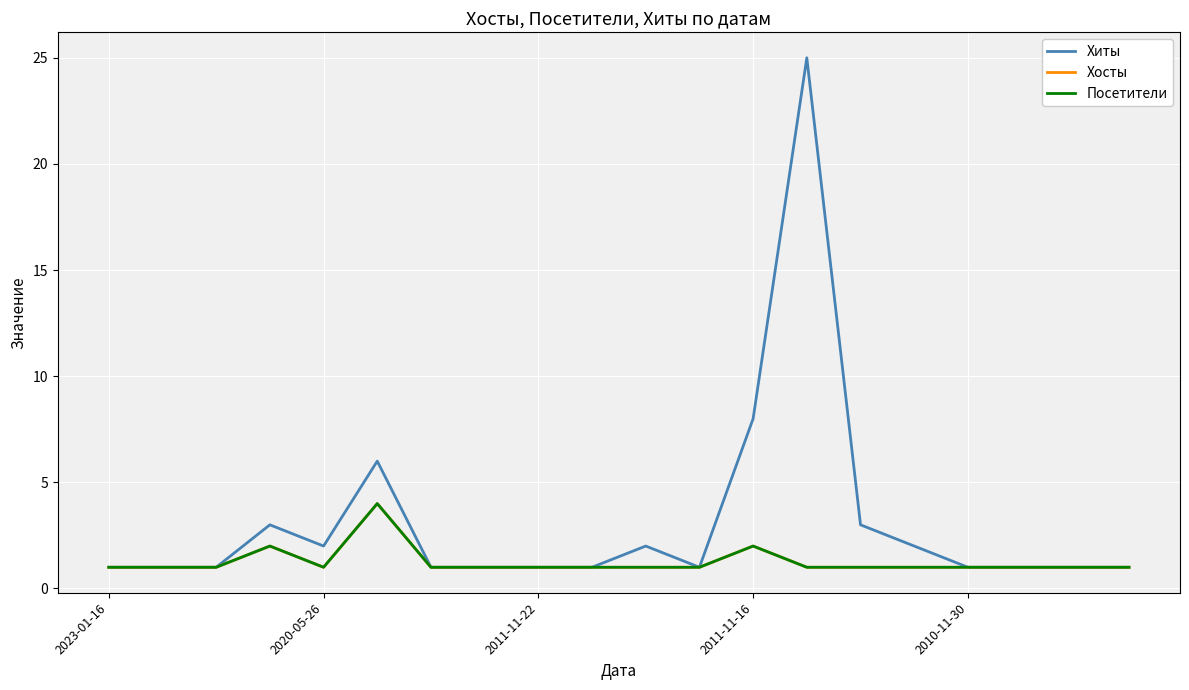

Does the chart have visible grid lines?

Yes